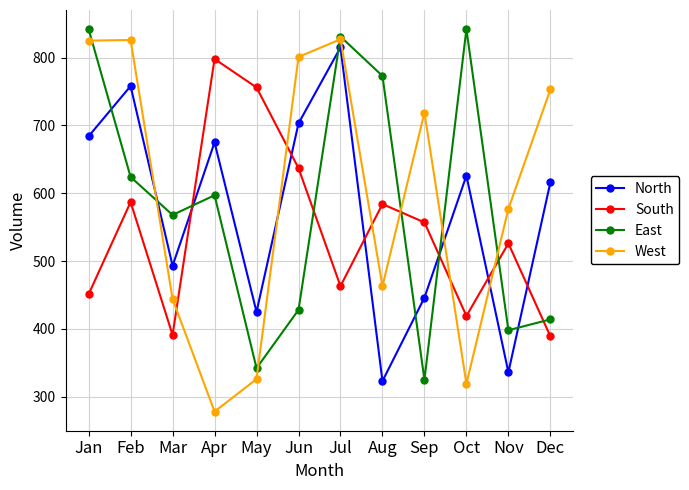

The West series shows 826 at Feb. True or false?

True